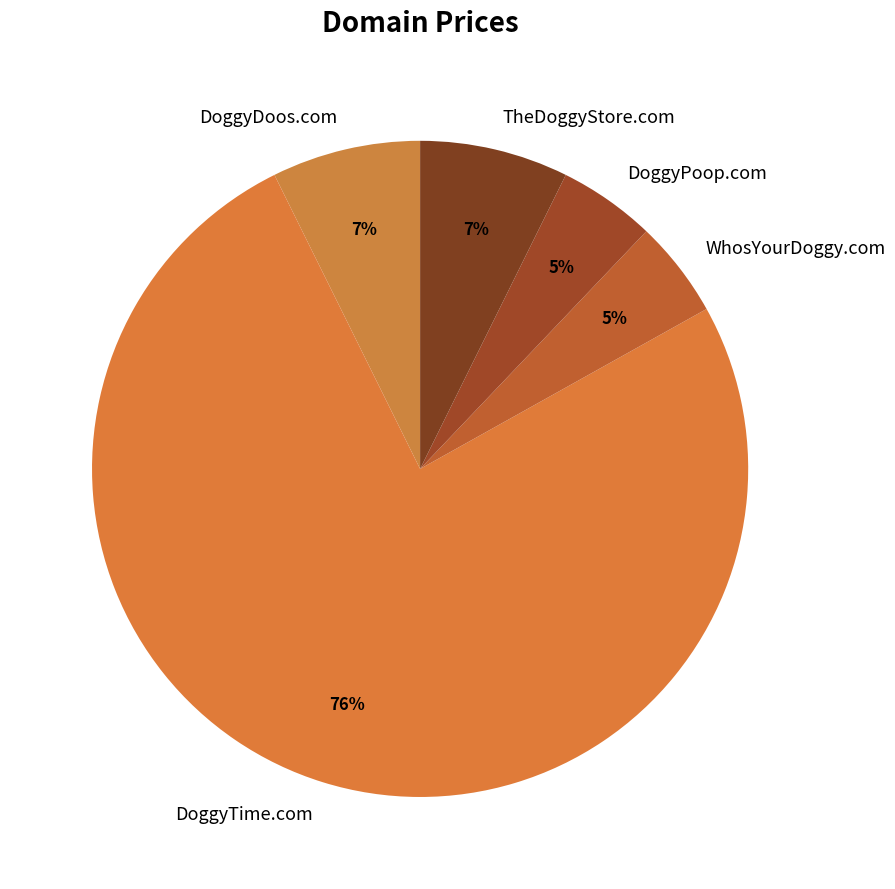

Which category accounts for the majority?

DoggyTime.com